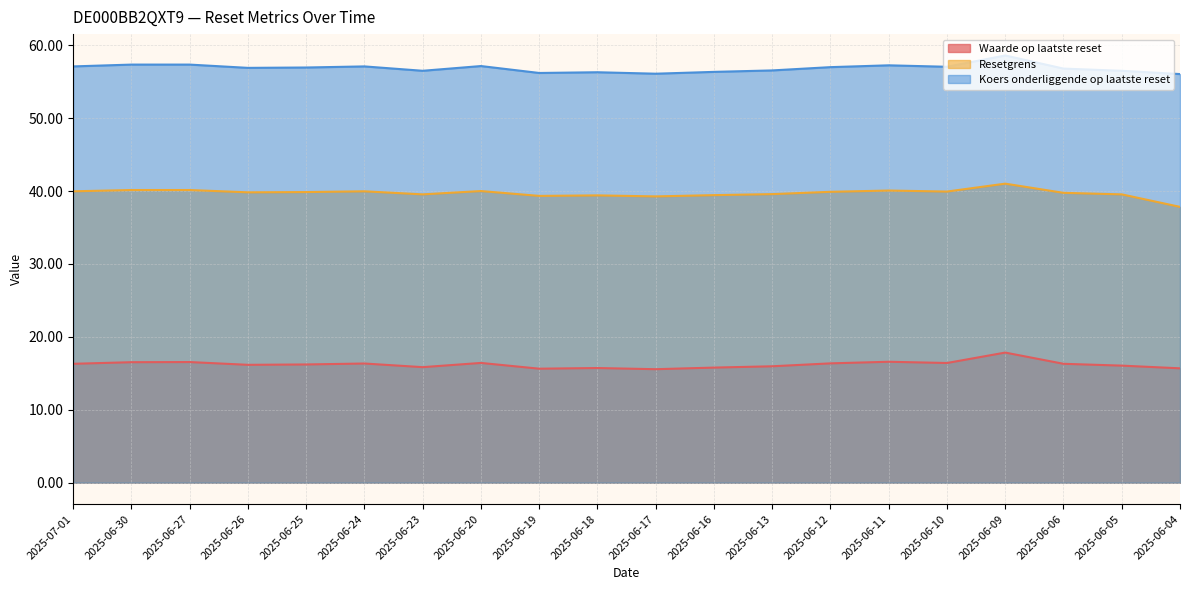

What is the total value across all series at 2025-06-17?

110.9